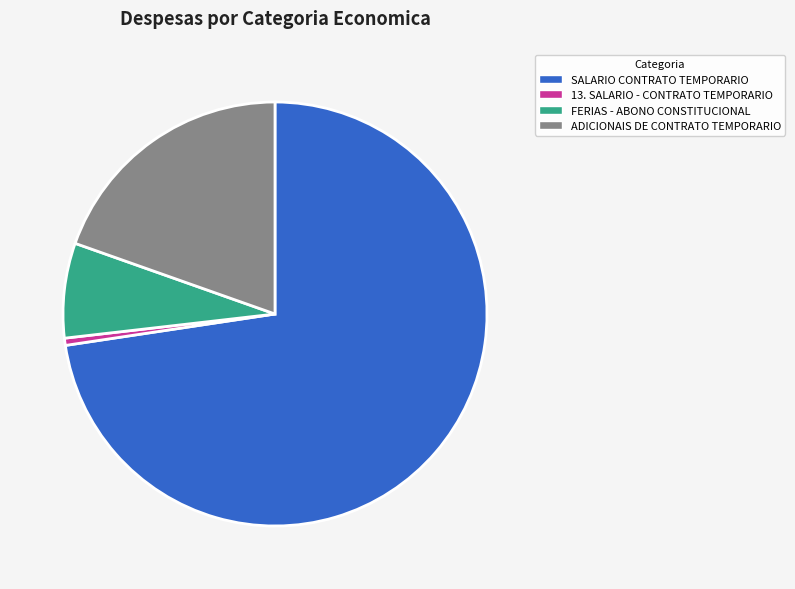

Approximately how many times larger is the value at ADICIONAIS DE CONTRATO TEMPORARIO compared to 13. SALARIO - CONTRATO TEMPORARIO?

35.8